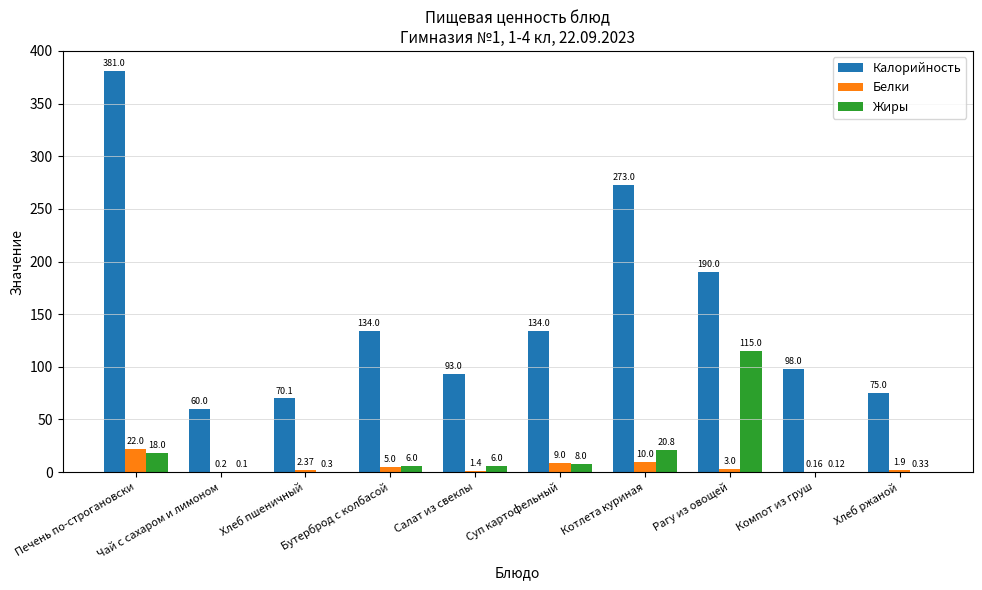

Which series has the largest total across all categories?

Калорийность